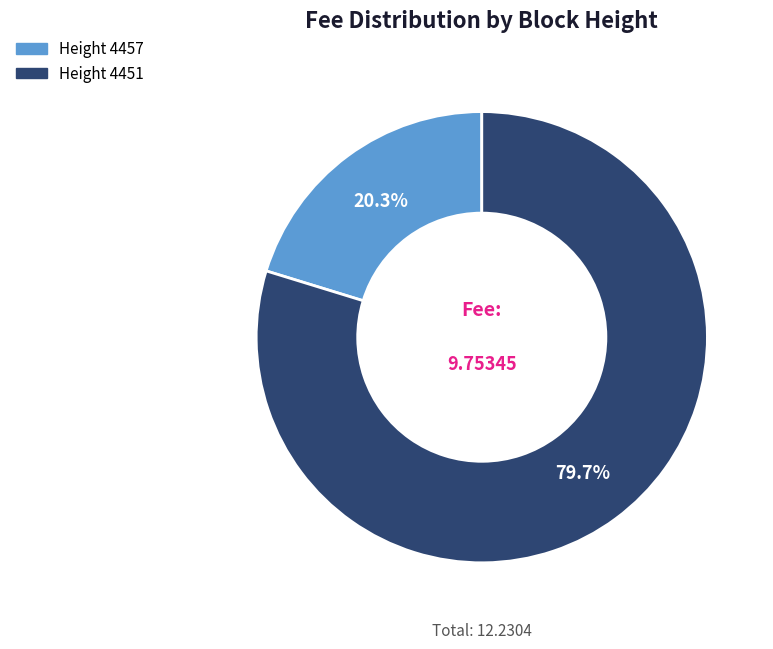

Is there any slice that represents more than half of the pie?

Yes